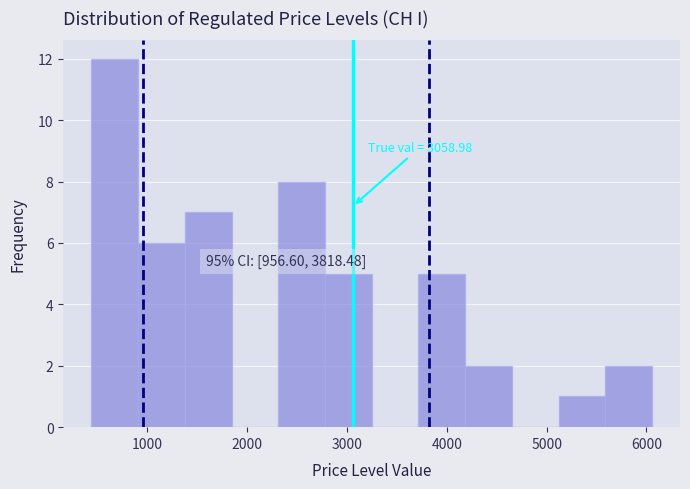

Over which range of the x-axis is the bar tallest?

400 to 900